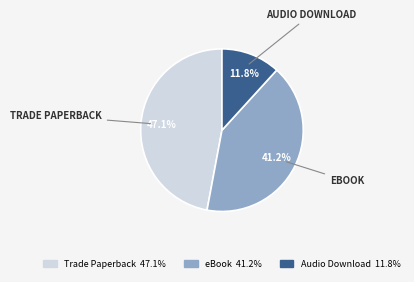

True or false: eBook accounts for 41% of the total.

True